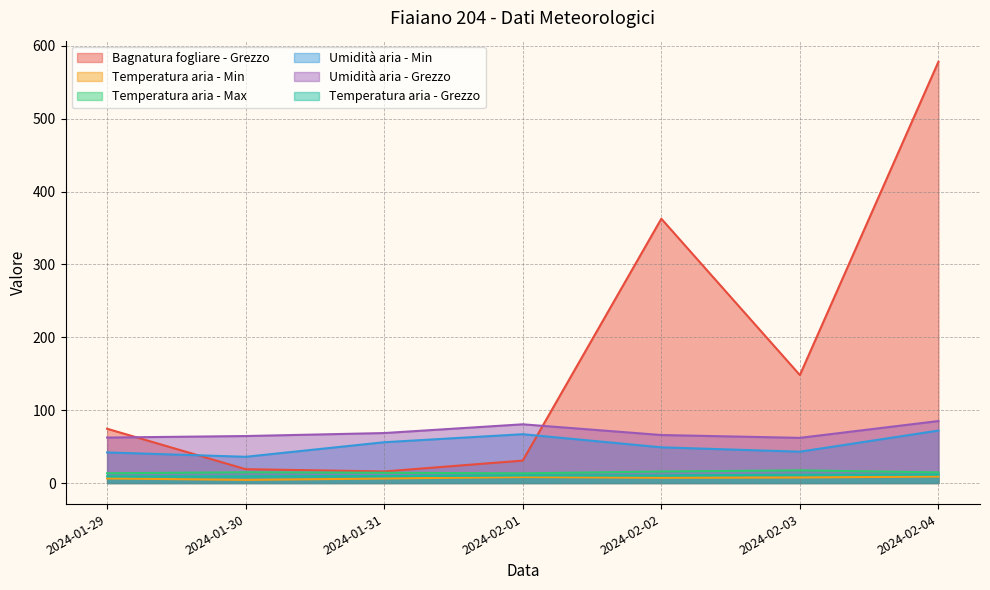

Where is the first local maximum for Umidità aria - Min?

2024-02-01